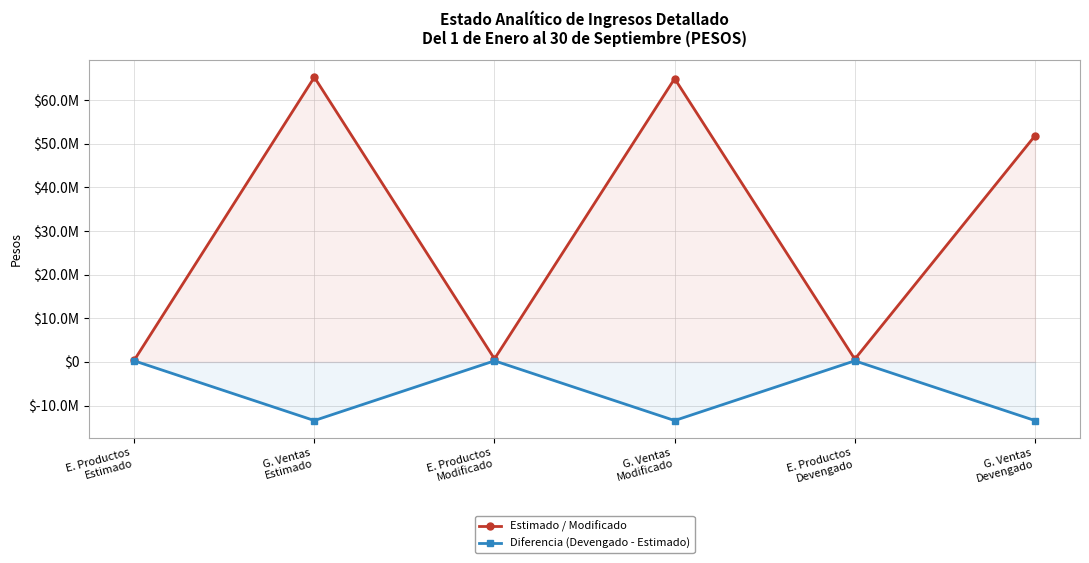

Where does the Estimado / Modificado series first go above 51853486?

G. Ventas
Estimado